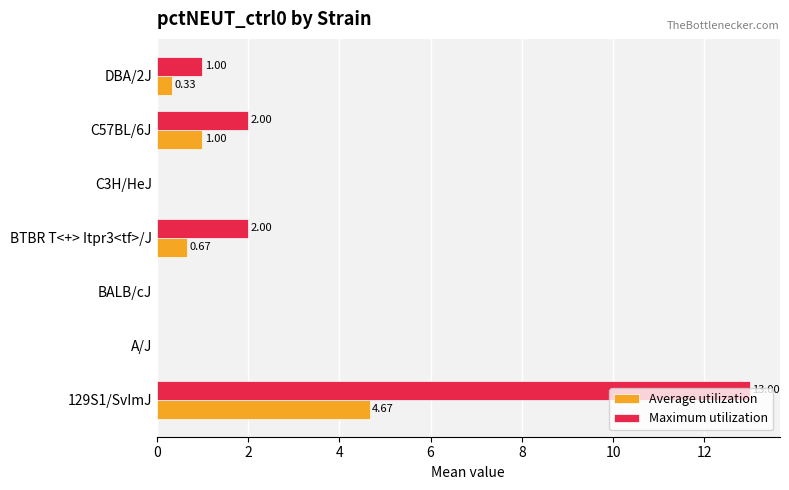

At which category is the sum across all series the highest?

129S1/SvImJ